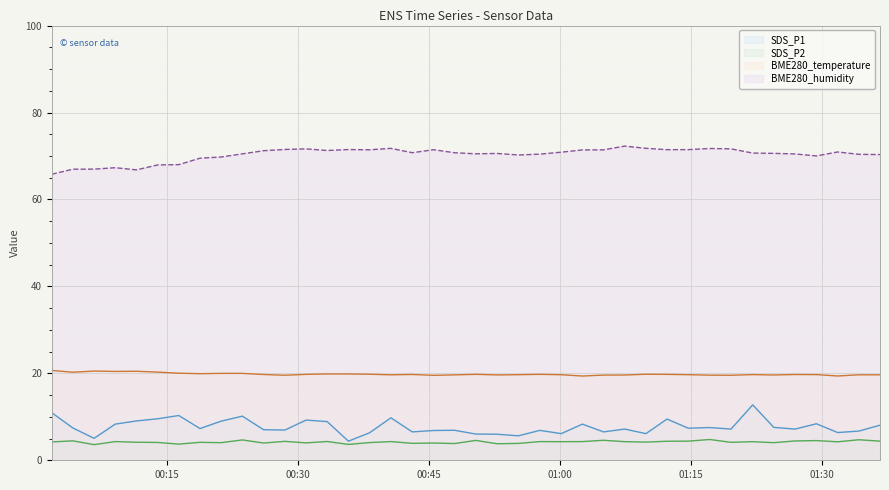

Rank the series at 2021/08/20 00:09:03 from highest to lowest value.

BME280_humidity, BME280_temperature, SDS_P1, SDS_P2